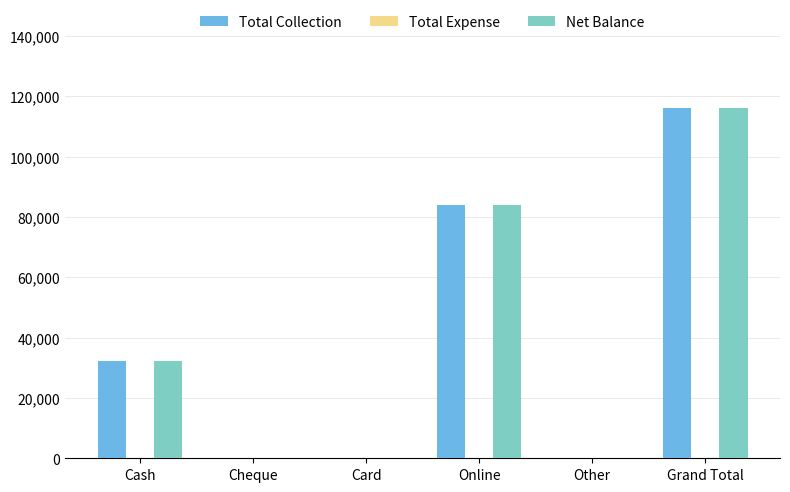

Reading right to left, what are all the values shown in this chart?

Total Collection: Grand Total=116200	Other=0	Online=84100	Card=0	Cheque=0	Cash=32100
Net Balance: Grand Total=116200	Other=0	Online=84100	Card=0	Cheque=0	Cash=32100